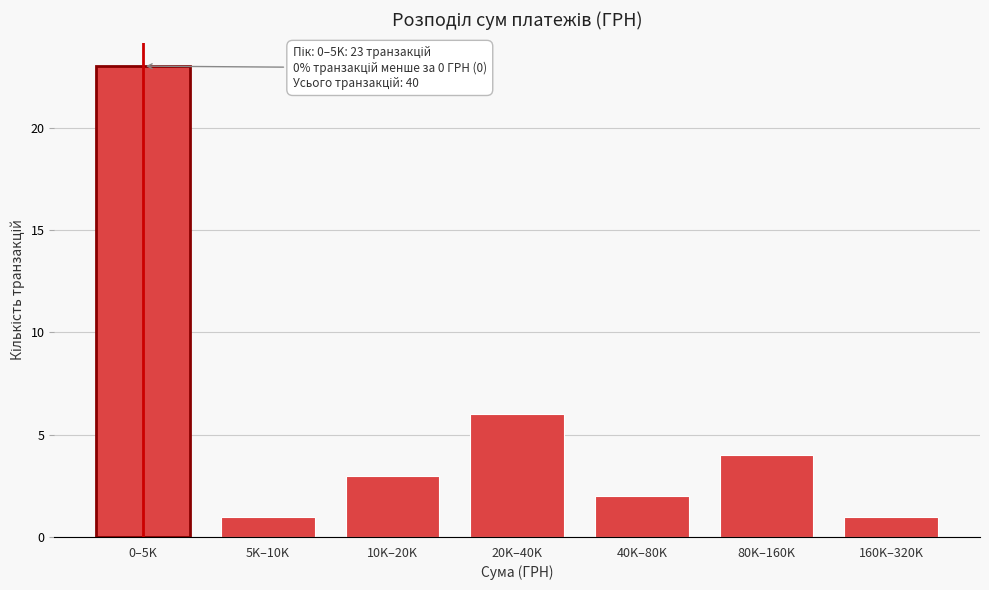

Reading left to right, list all the values displayed in this chart.

0–5K=23	5K–10K=1	10K–20K=3	20K–40K=6	40K–80K=2	80K–160K=4	160K–320K=1